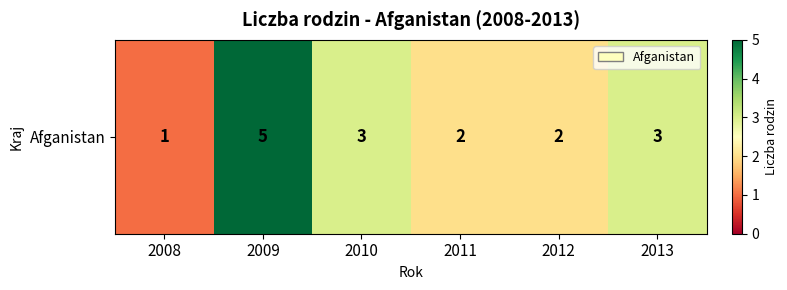

True or false: the data shows 1 at 2013.

False